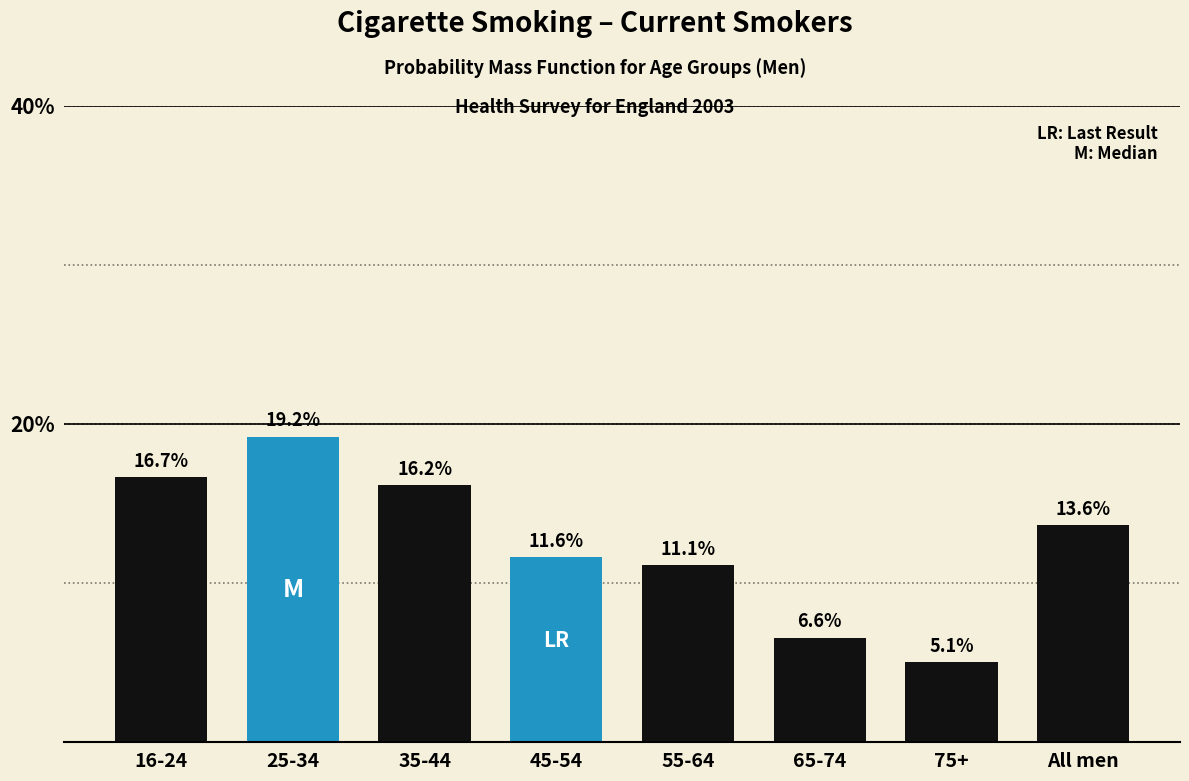

Reading left to right, transcribe all the data shown in this chart.

16-24=16.7	25-34=19.2	35-44=16.2	45-54=11.6	55-64=11.1	65-74=6.6	75+=5.1	All men=13.6